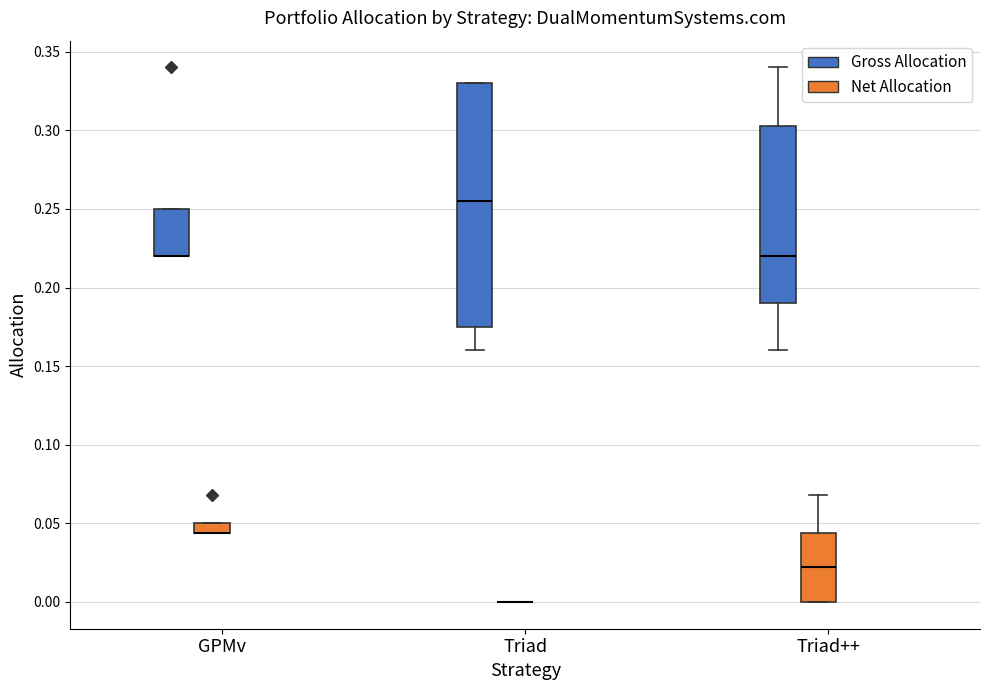

Which box is the tallest, from its lower edge to its upper edge?

Triad (Gross Allocation)